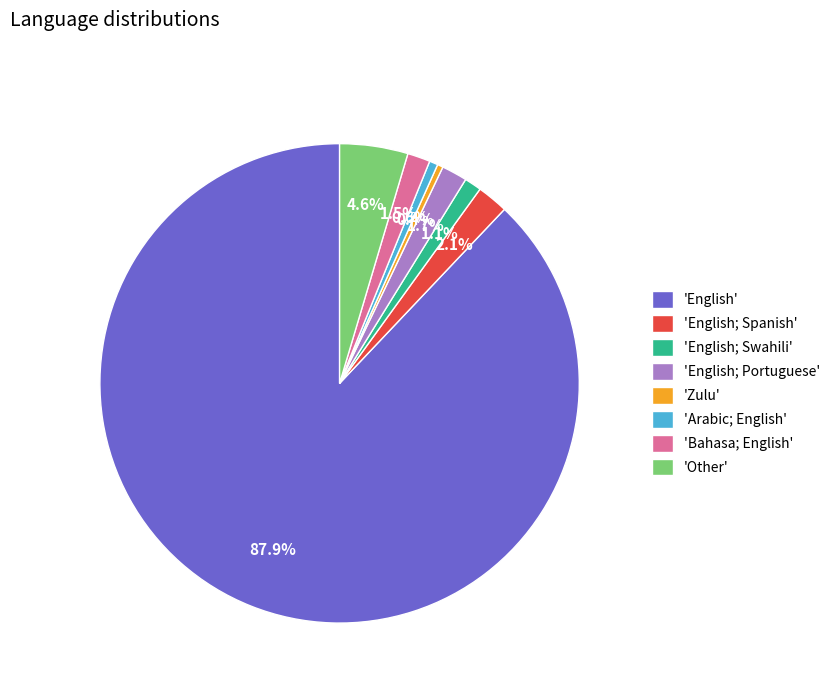

Combined, do 'Arabic; English' and 'Bahasa; English' account for over 50%?

No